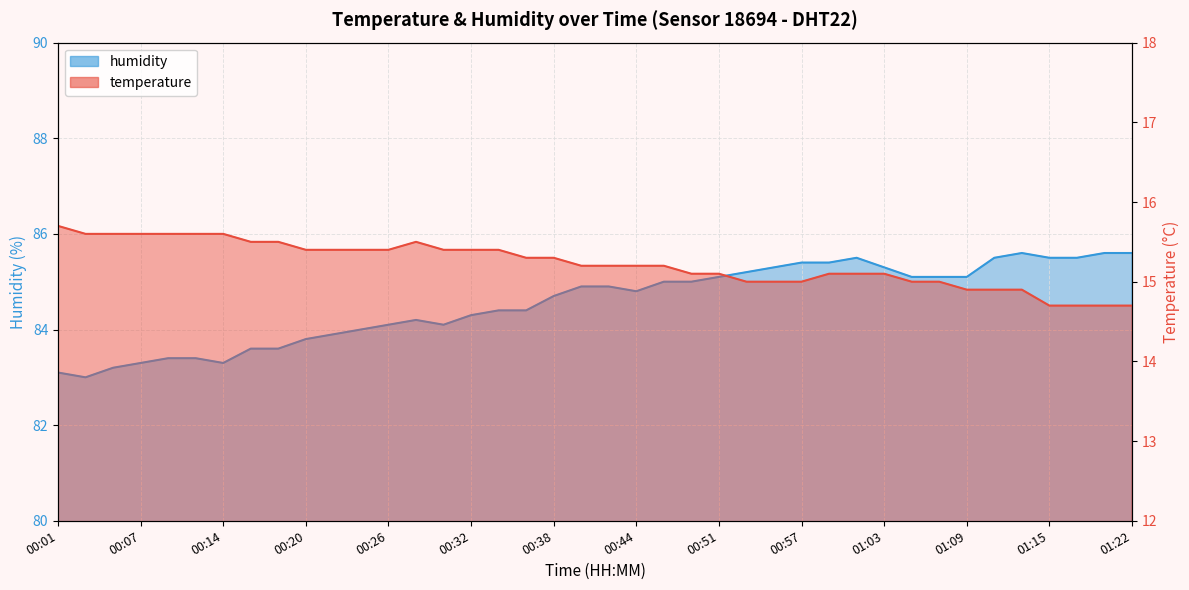

What is the label of the 20th point from the left?

00:40